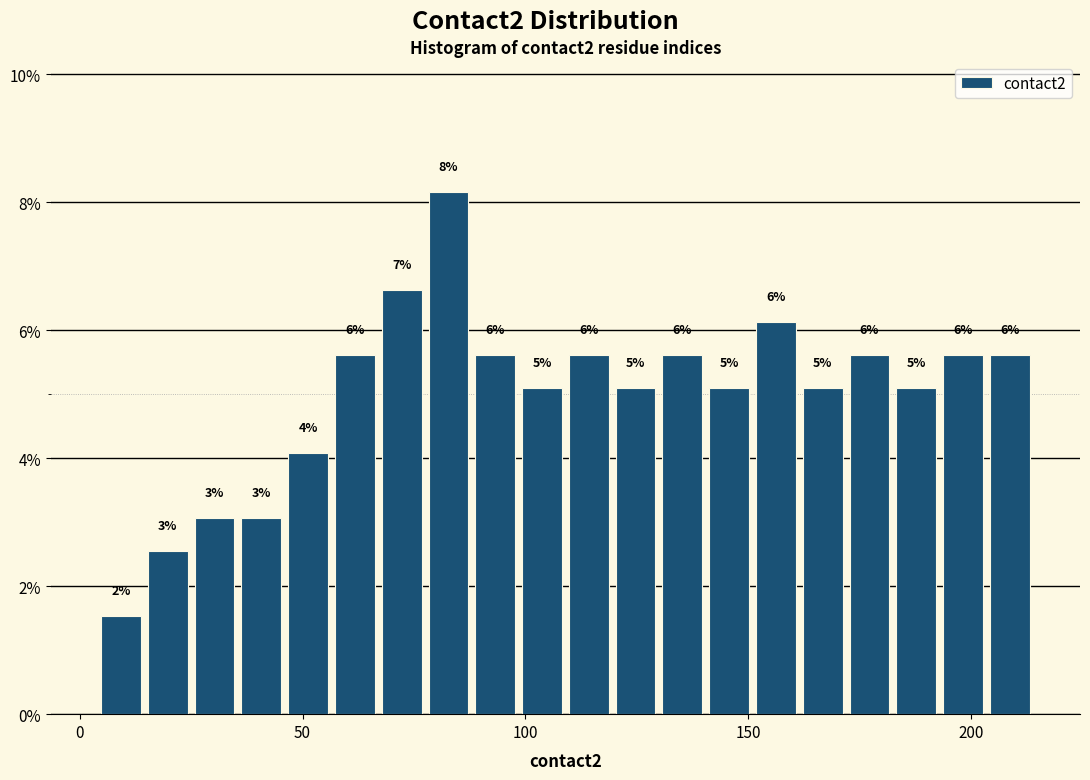

Read against the x-axis, roughly where is the centre of the tallest bar?

85